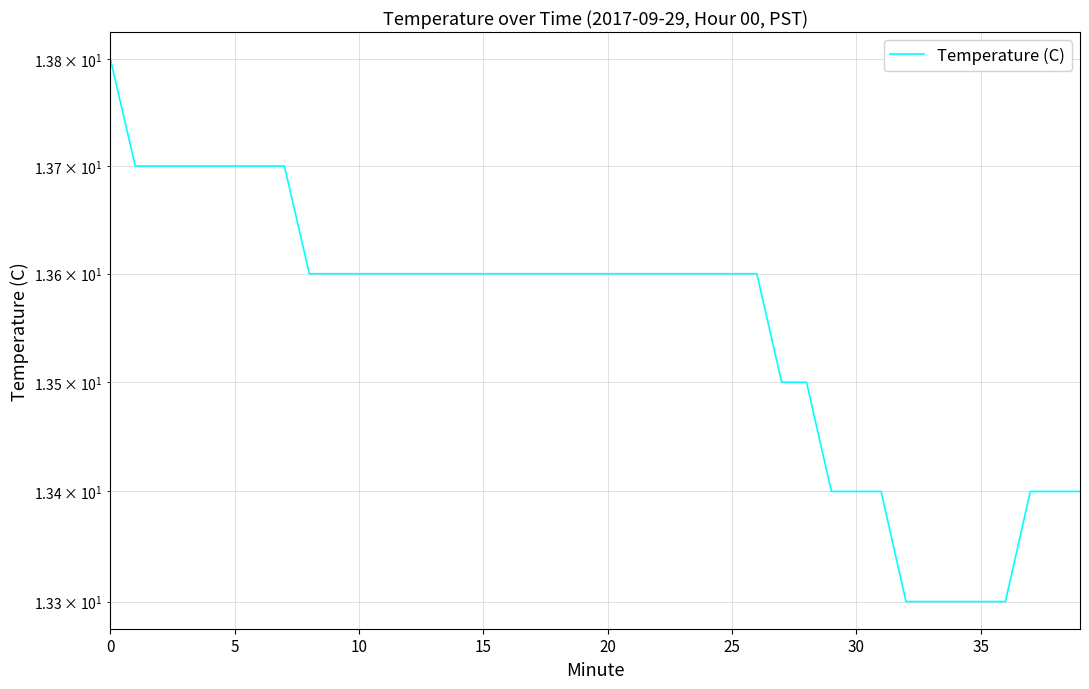

Rank the categories by value from lowest to highest.

32, 33, 34, 35, 36, 29, 30, 31, 37, 38, 39, 27, 28, 40, 9, 10, 11, 12, 13, 14, 15, 16, 17, 18, 19, 20, 21, 22, 23, 24, 25, 26, 5, 10, 15, 20, 25, 30, 35, 0